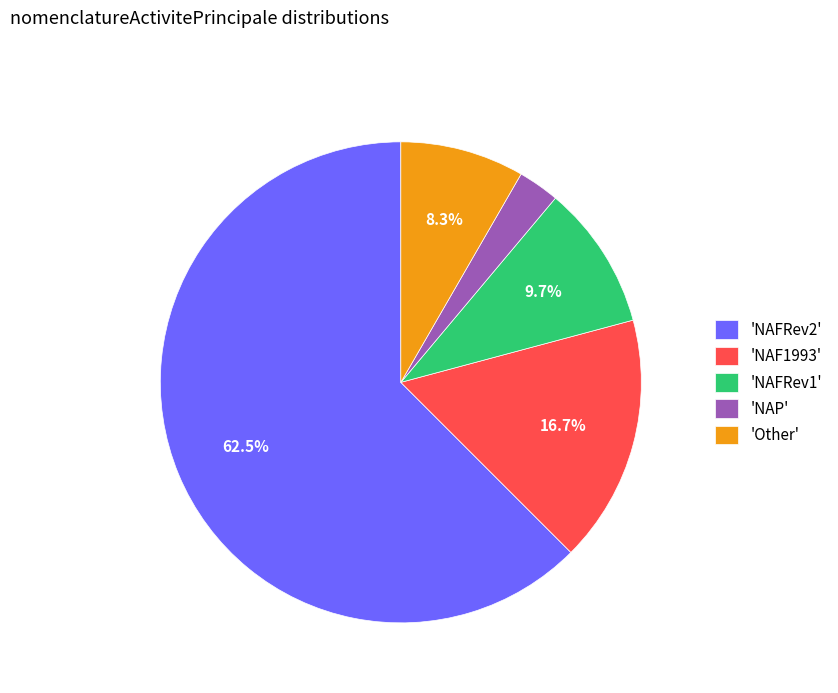

Which has a higher value, 'NAFRev2' or 'NAF1993'?

'NAFRev2'